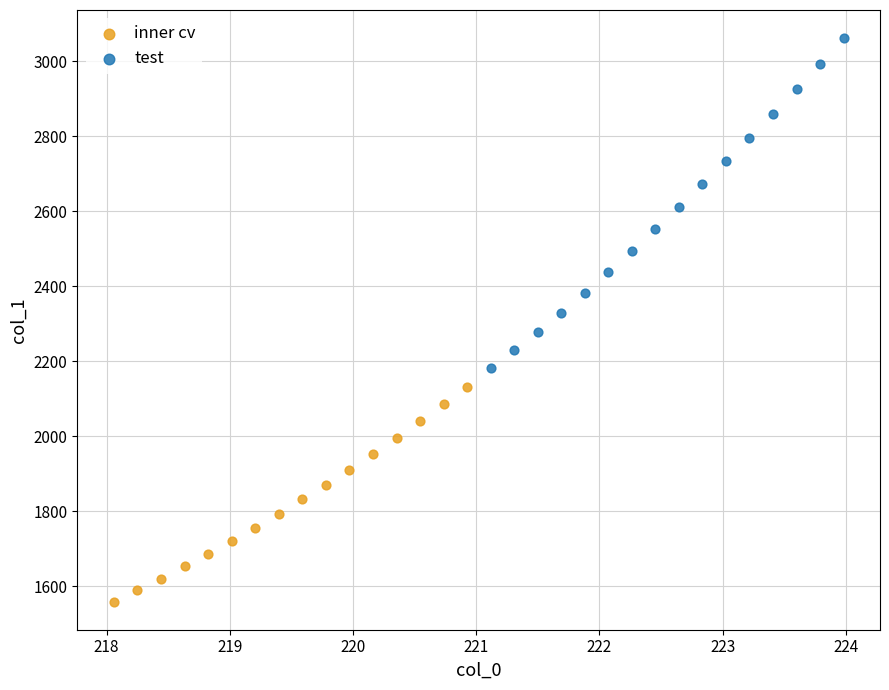

What are all the series names shown in the legend?

inner cv, test